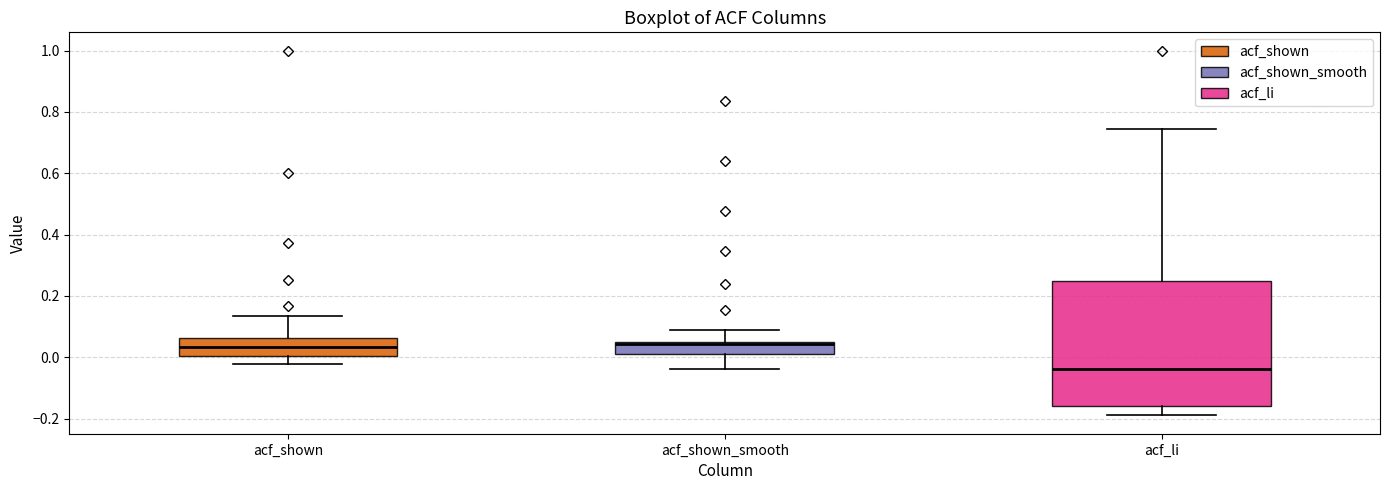

Which box is the tallest, from its lower edge to its upper edge?

acf_li